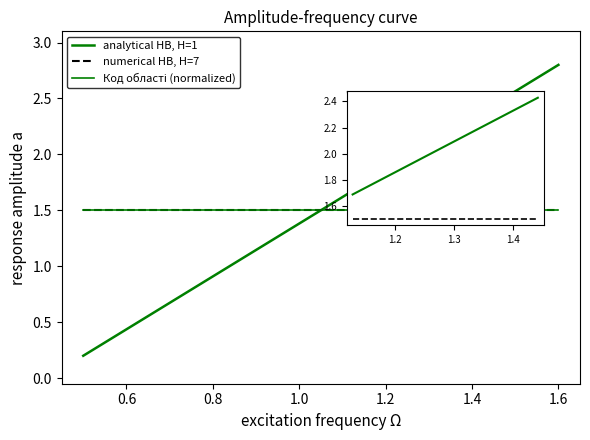

How many times do analytical HB, H=1 and Код області (normalized) cross each other?

1